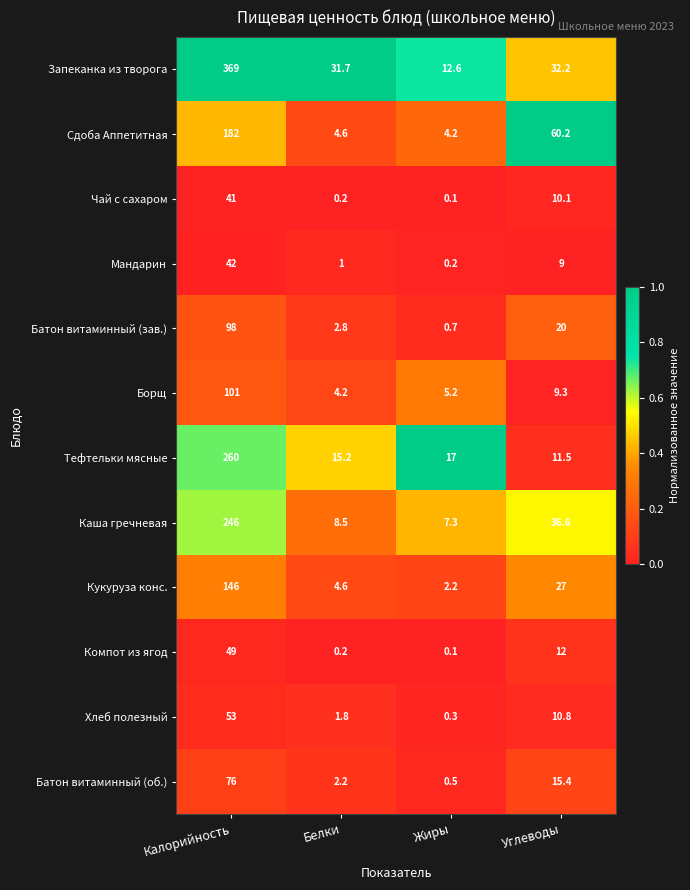

Which series has the largest range (max minus min)?

Запеканка из творога